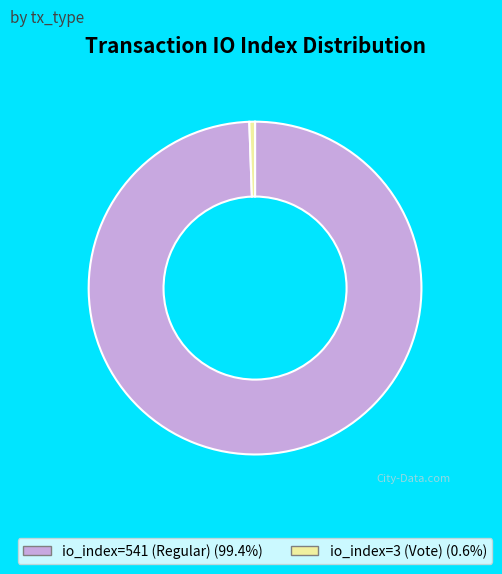

Which has a higher value, io_index=541 (Regular) or io_index=3 (Vote)?

io_index=541 (Regular)